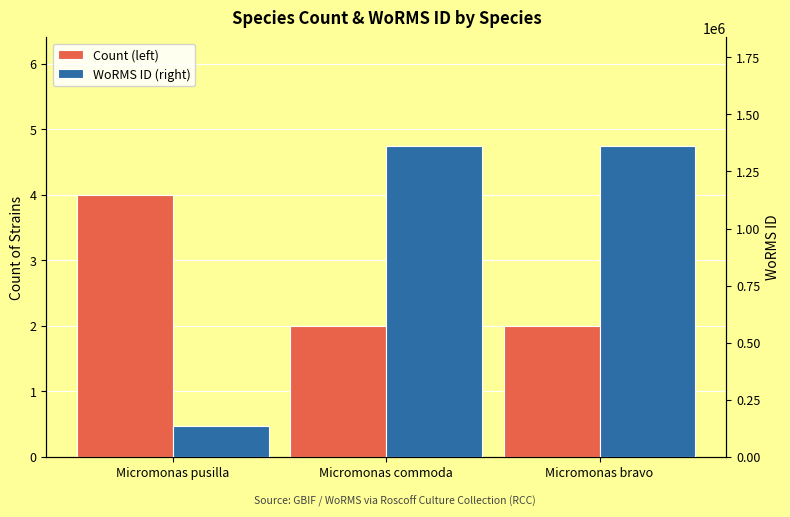

Is it true that Count (left) equals 2 at Micromonas commoda?

True